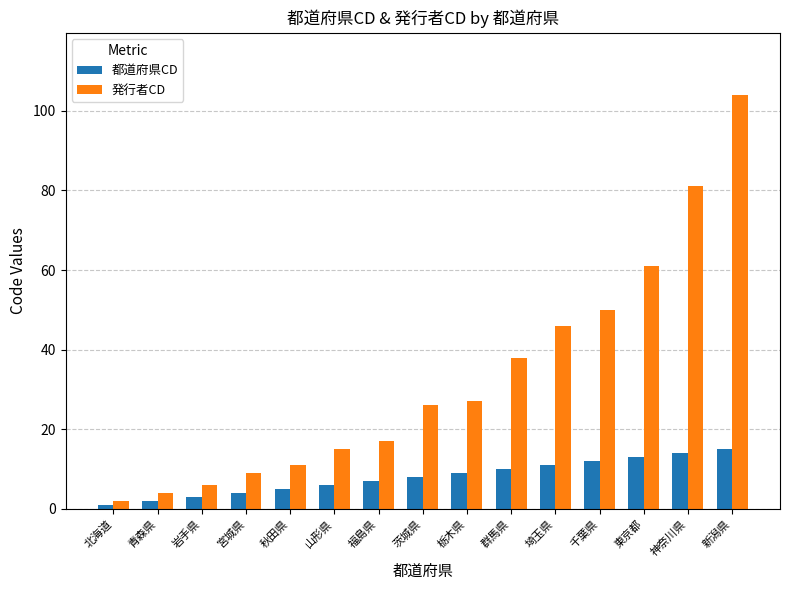

List the series in order of their peak value, lowest first.

都道府県CD, 発行者CD